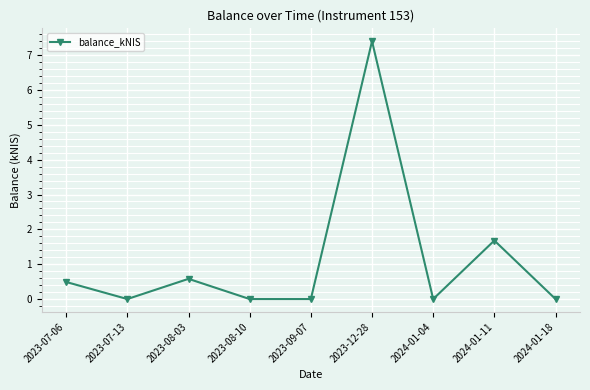

What is the change in value from 2023-07-06 to 2024-01-04?

-0.5